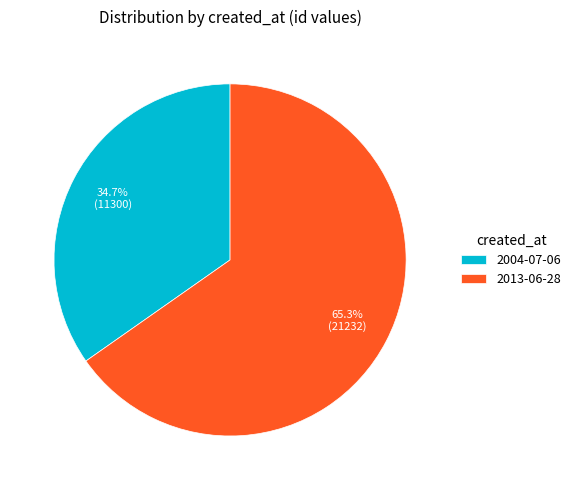

To the nearest percent, what is the difference between the largest and smallest slice percentages?

31%